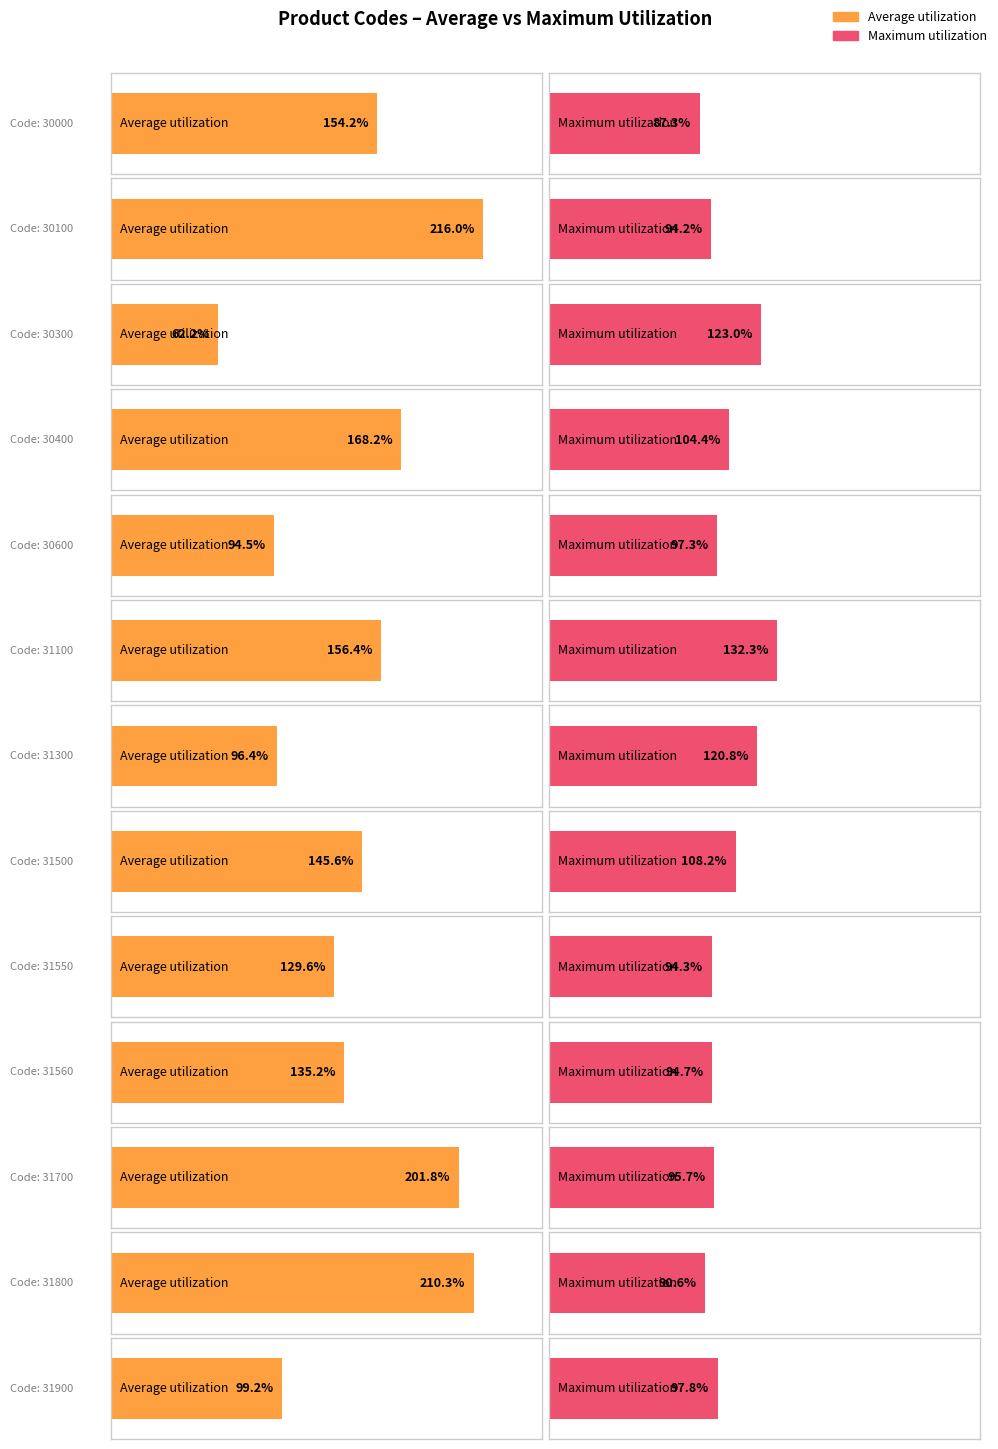

What is the average value of the Maximum utilization series?

103.1